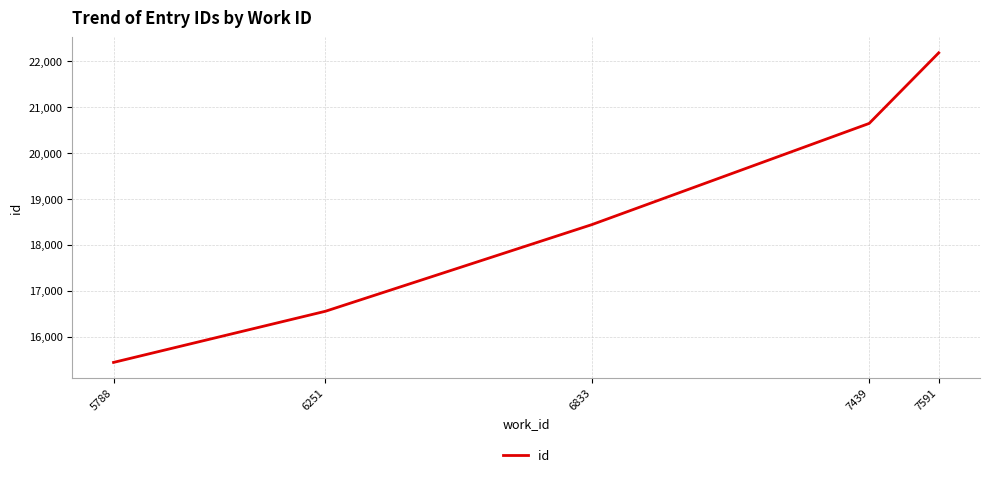

Reading left to right, what are all the values shown in this chart?

15437	16552	18440	20646	22185